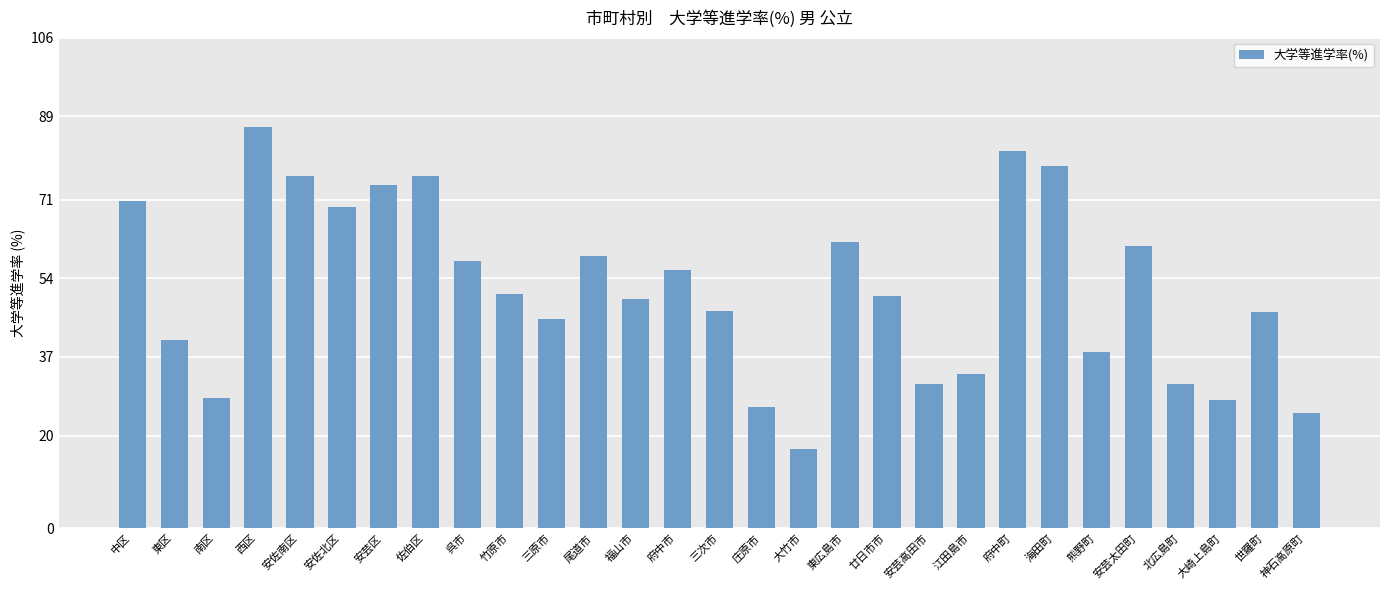

What is the minimum value shown in the chart?

17.1